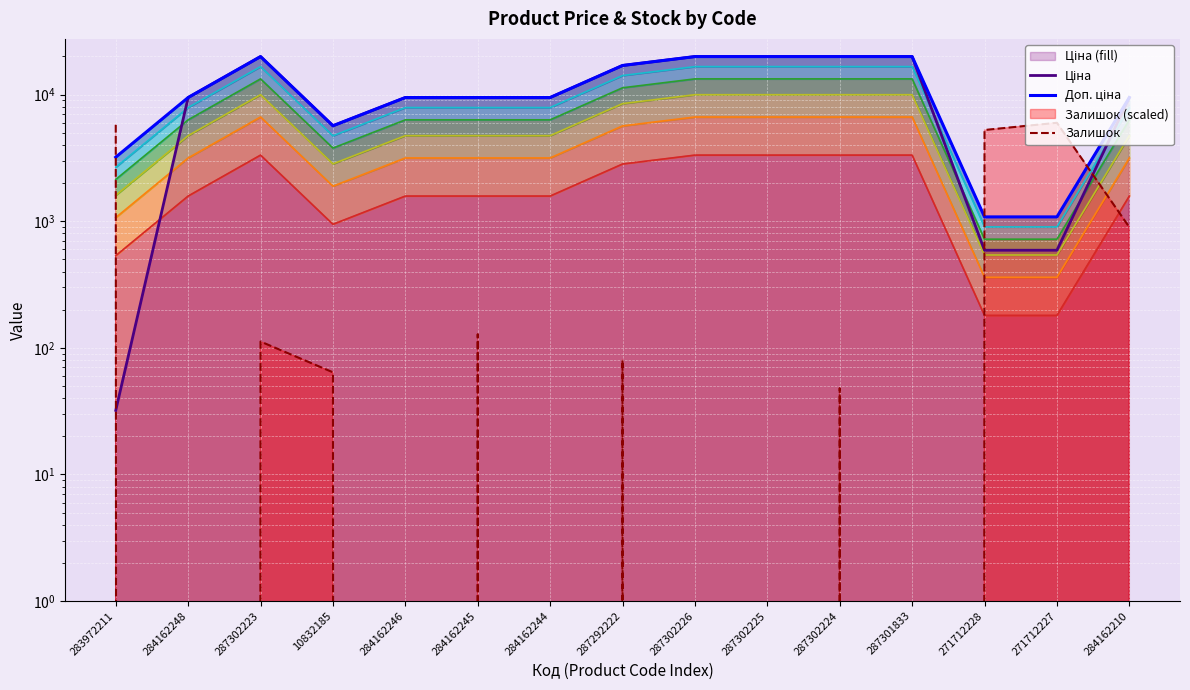

The Ціна series shows 5673.8 at 10832185. True or false?

True